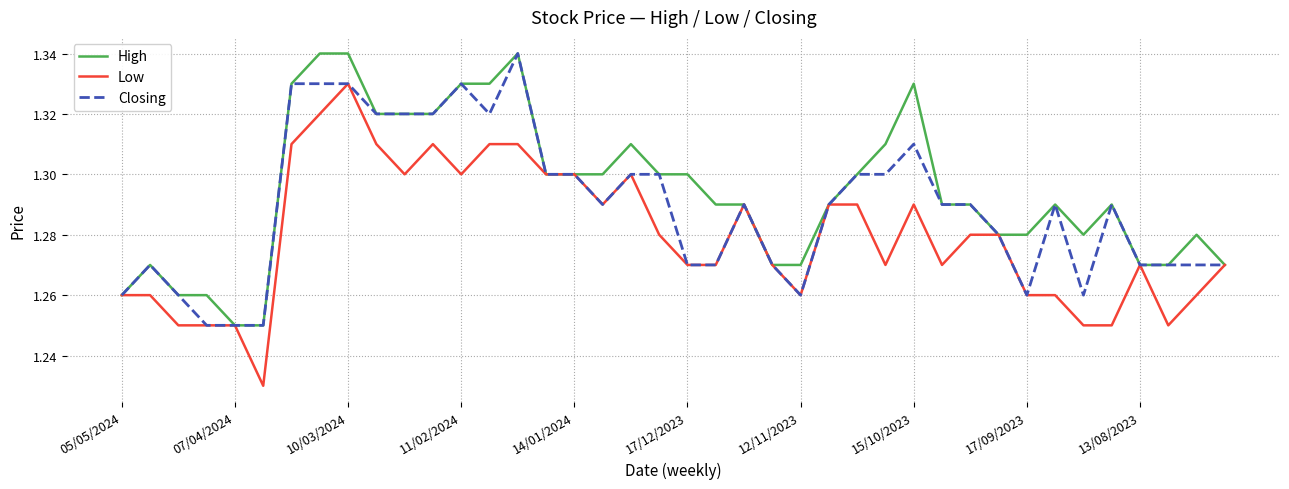

At how many categories does at least one series exceed 1?

40